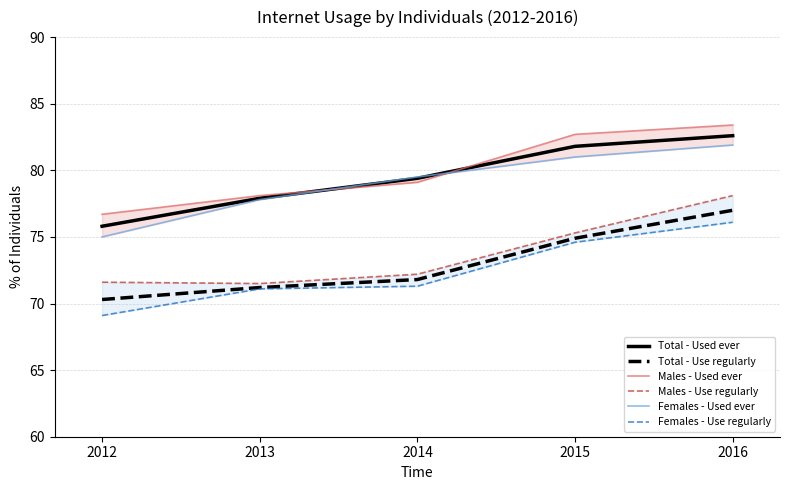

At 2016, list the series in order from largest to smallest.

Males - Used ever, Total - Used ever, Females - Used ever, Males - Use regularly, Total - Use regularly, Females - Use regularly